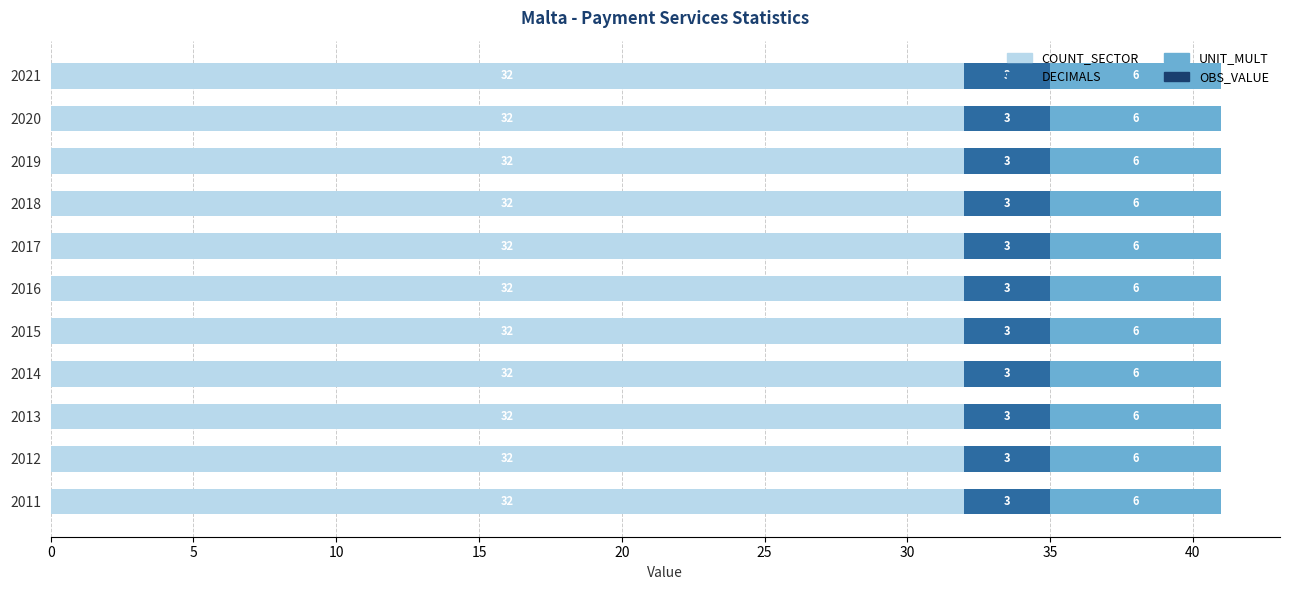

What is the total value across all series at 2014?

41.0